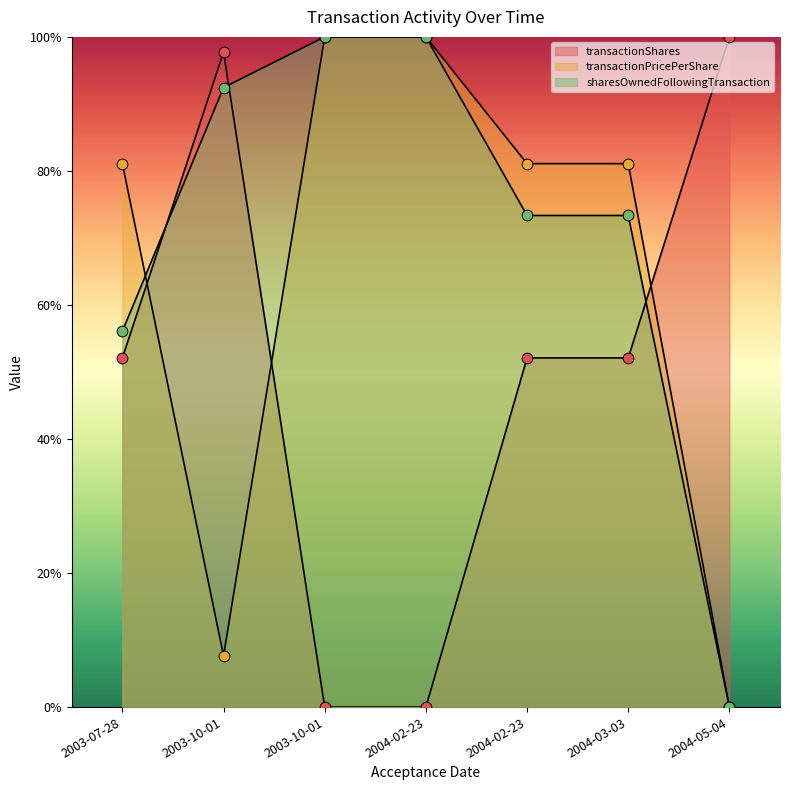

At how many categories does at least one series exceed 0?

7